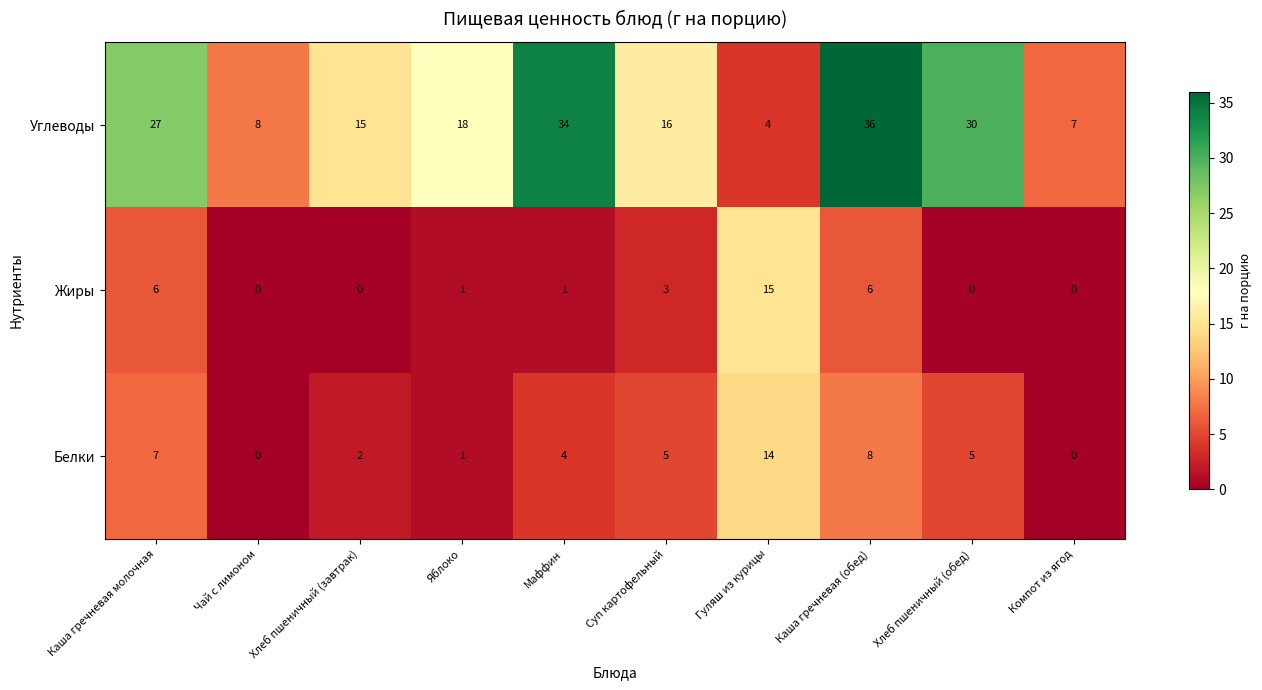

The Жиры series shows -8 at Хлеб пшеничный (обед). True or false?

False